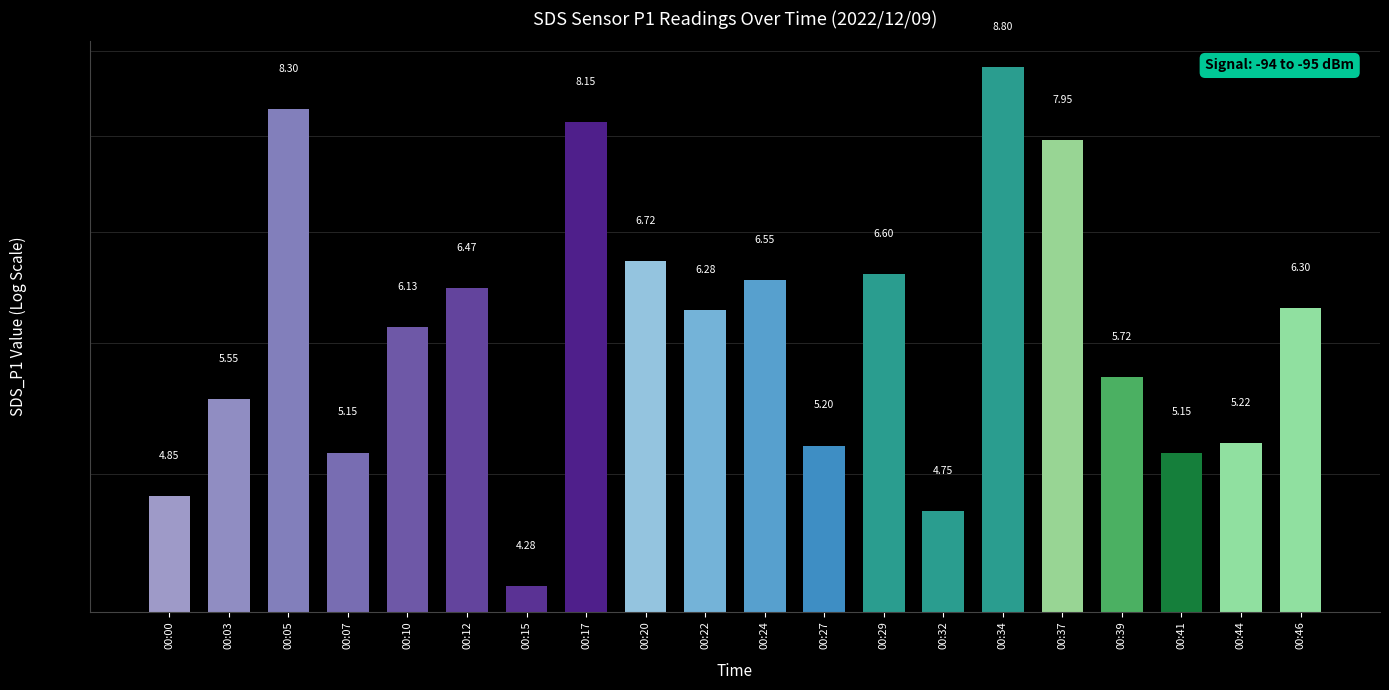

What is the value of the 10th bar from the left?

6.3